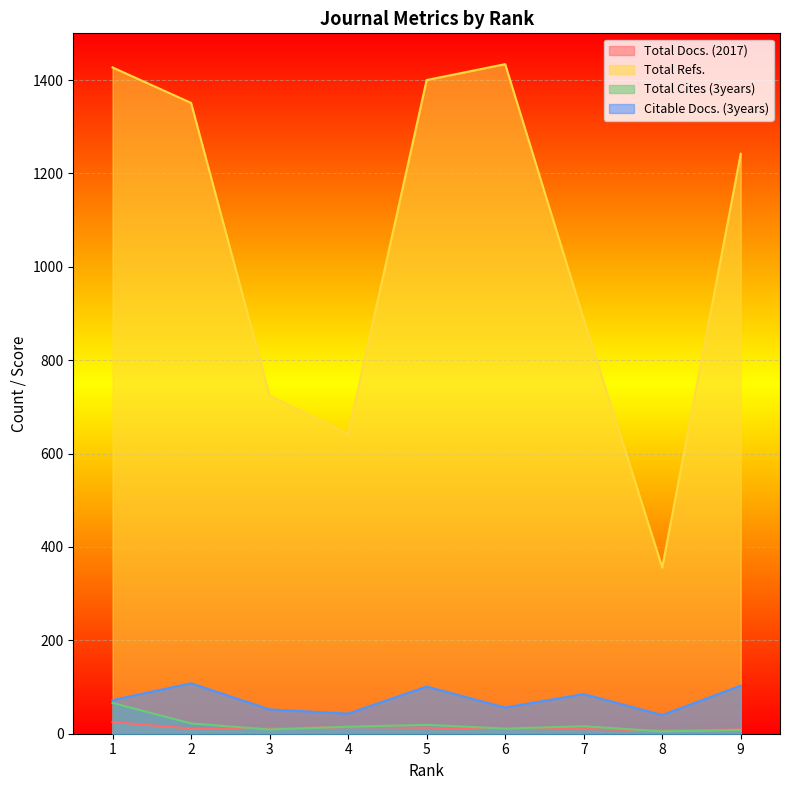

Where is Total Cites (3years) nearest to the value 35?

2